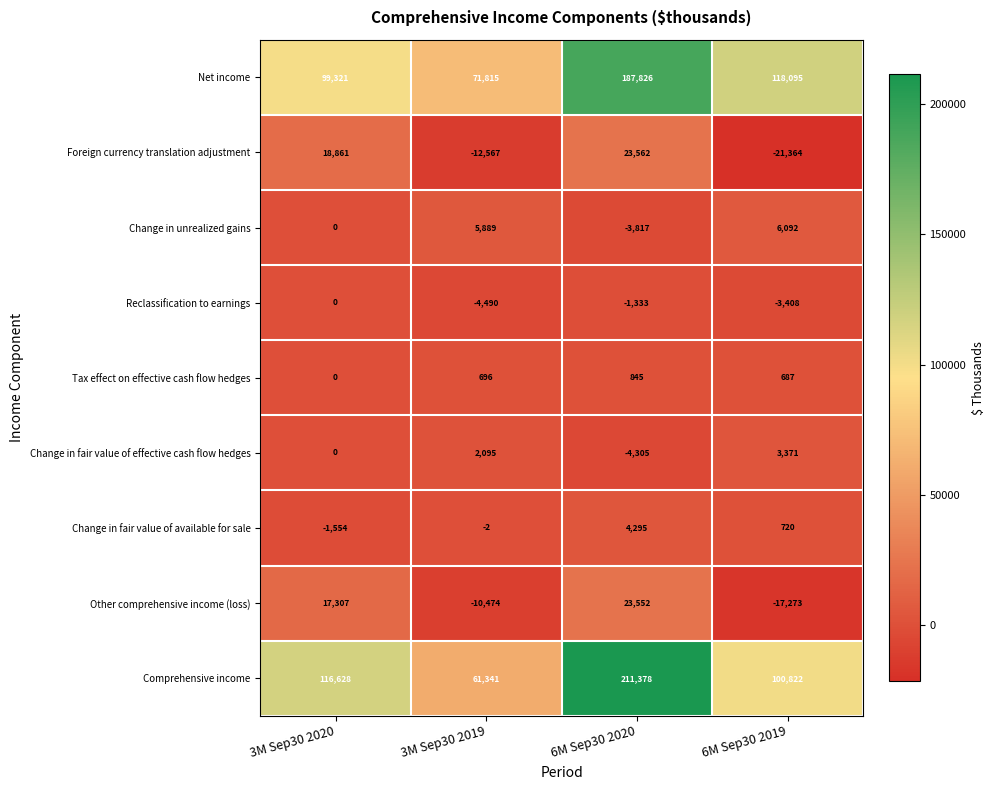

Which series changed the most between 3M Sep30 2019 and 6M Sep30 2019?

Net income